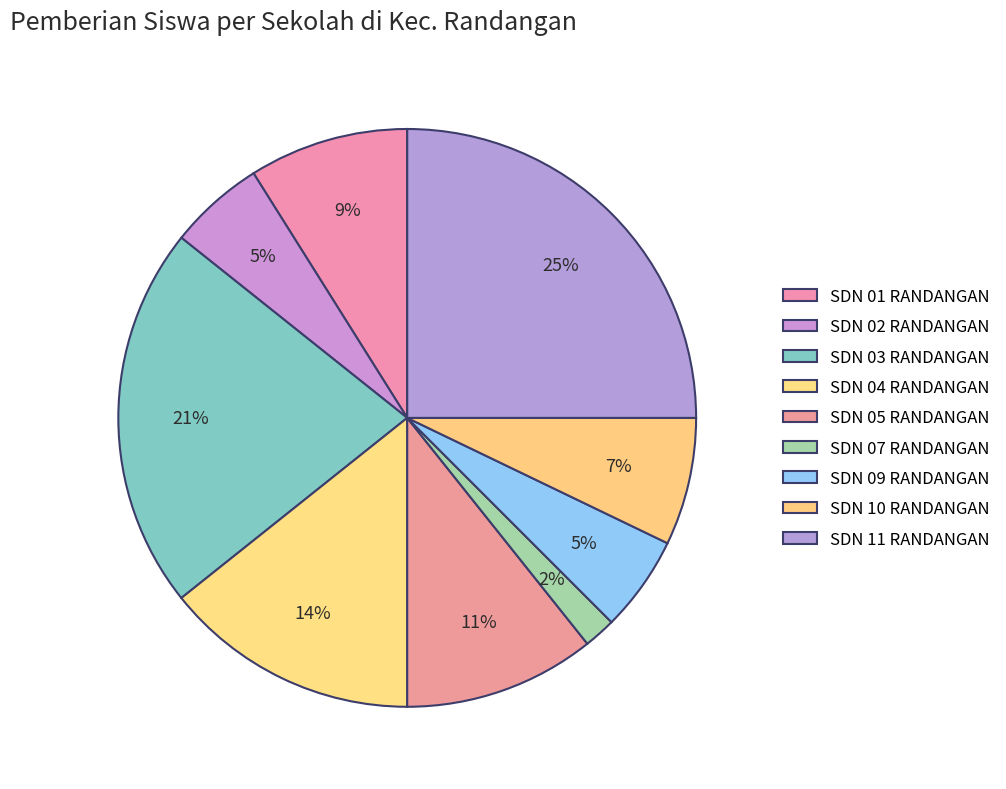

Which slice is the smallest?

SDN 07 RANDANGAN